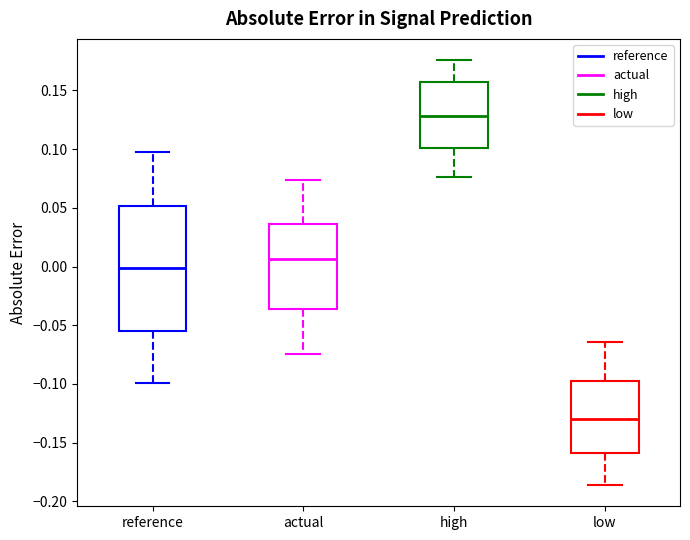

Which box is the tallest, from its lower edge to its upper edge?

reference